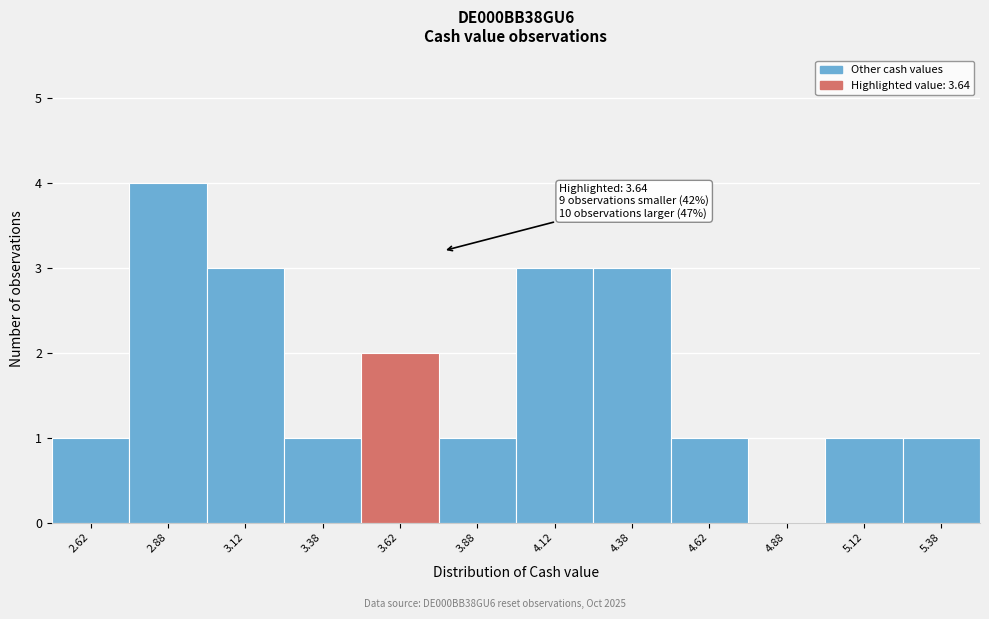

Which range on the x-axis has the tallest bar?

2.75 to 3.00